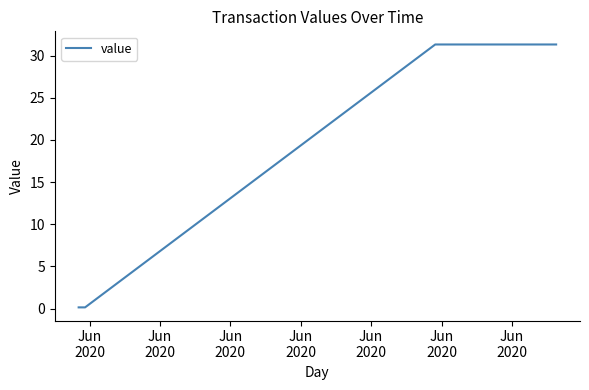

True or false: there are more than 1 points higher than both neighbors.

False